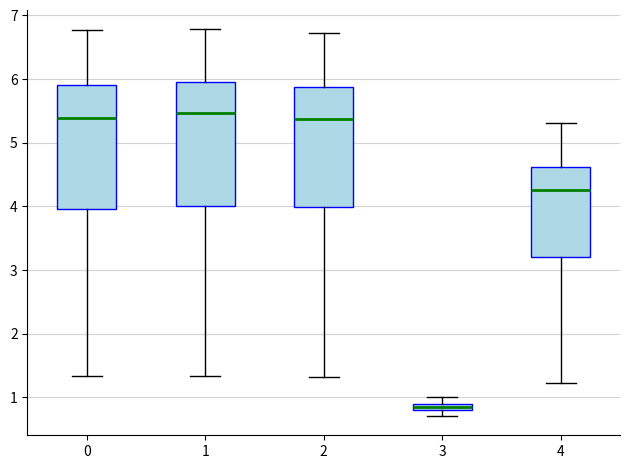

Where is the upper edge of the box at x = 0 on the y-axis? The values are not printed on the chart, so give them approximately, as read against the axis.

5.9